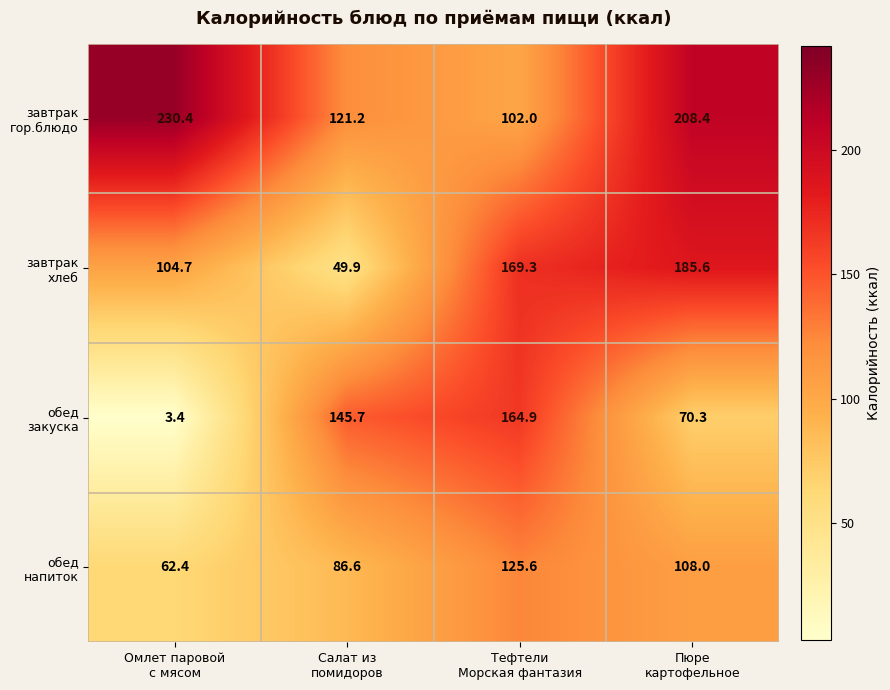

What is the maximum value shown in the chart?

230.4